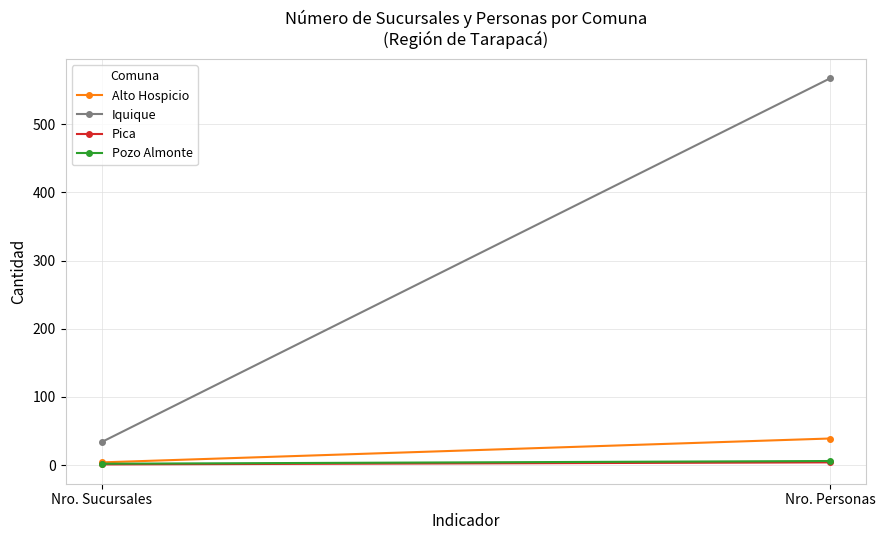

Between Nro. Sucursales and Nro. Personas, which series saw the biggest shift?

Iquique